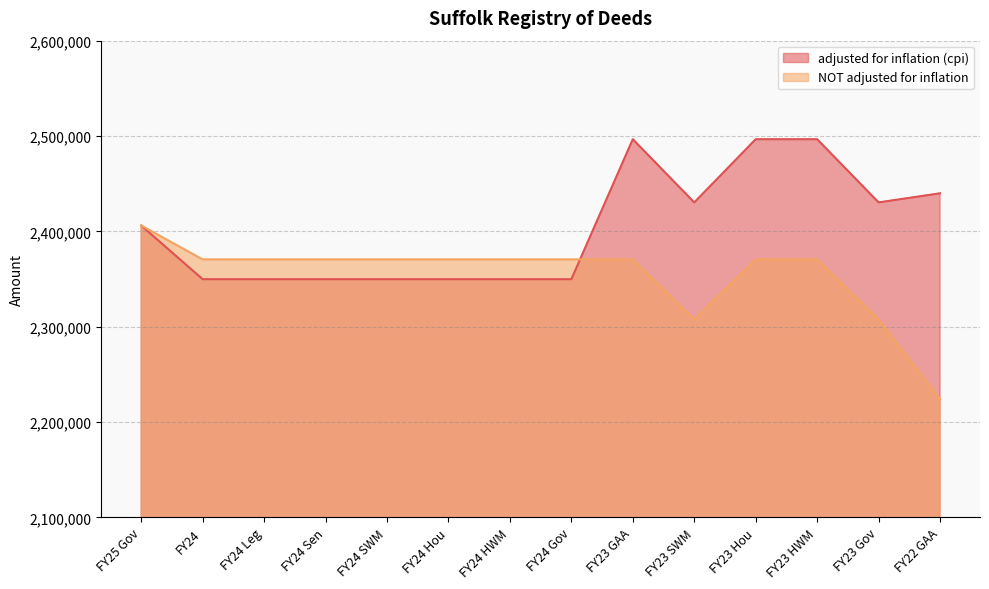

How many data points in adjusted for inflation (cpi) are above 2406087?

6